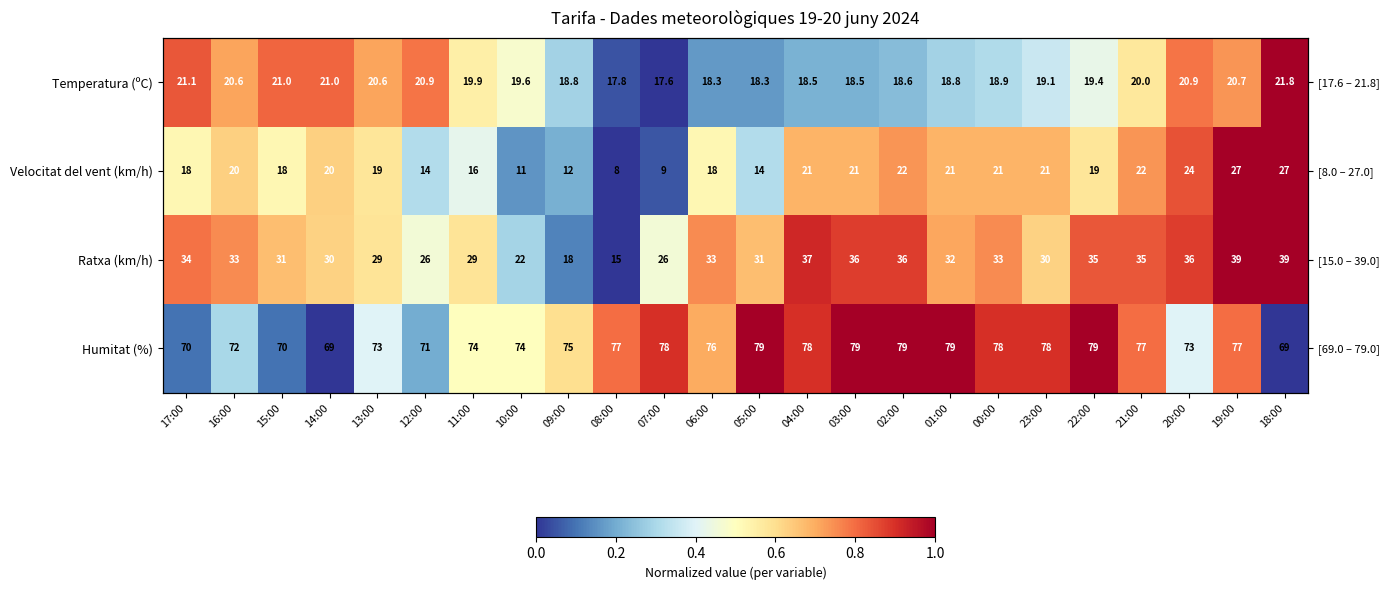

True or false: Ratxa (km/h) has a value of 0.3 at 13:00.

False